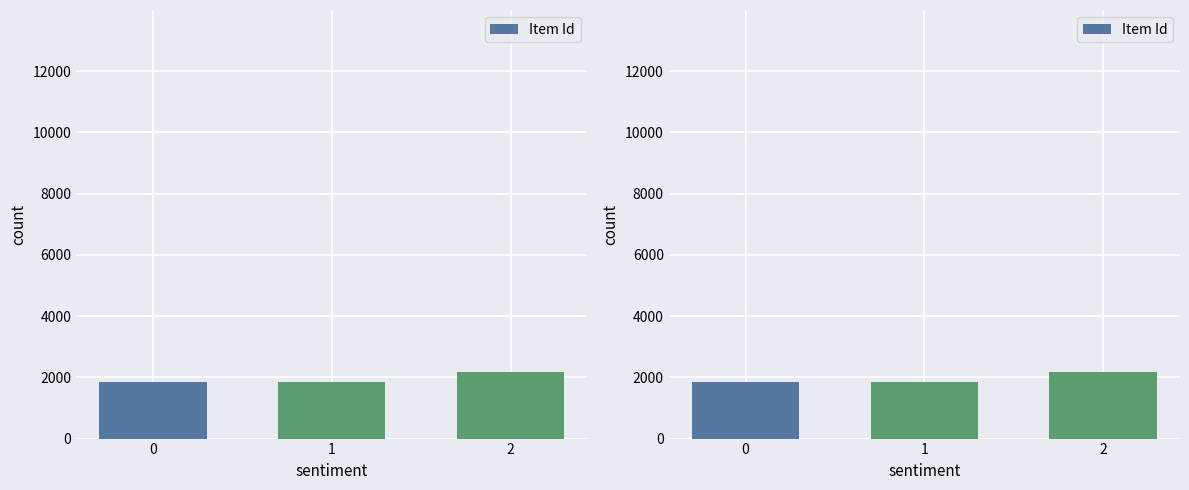

The chart shows a value of 2168 at 2. True or false?

True